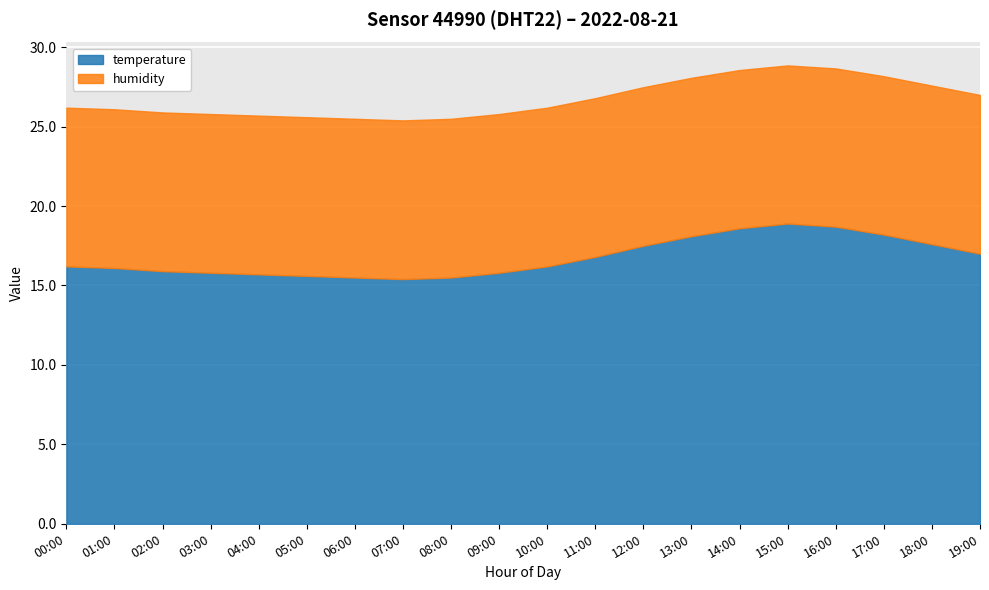

Which has a higher value, 01:00 or 03:00?

01:00